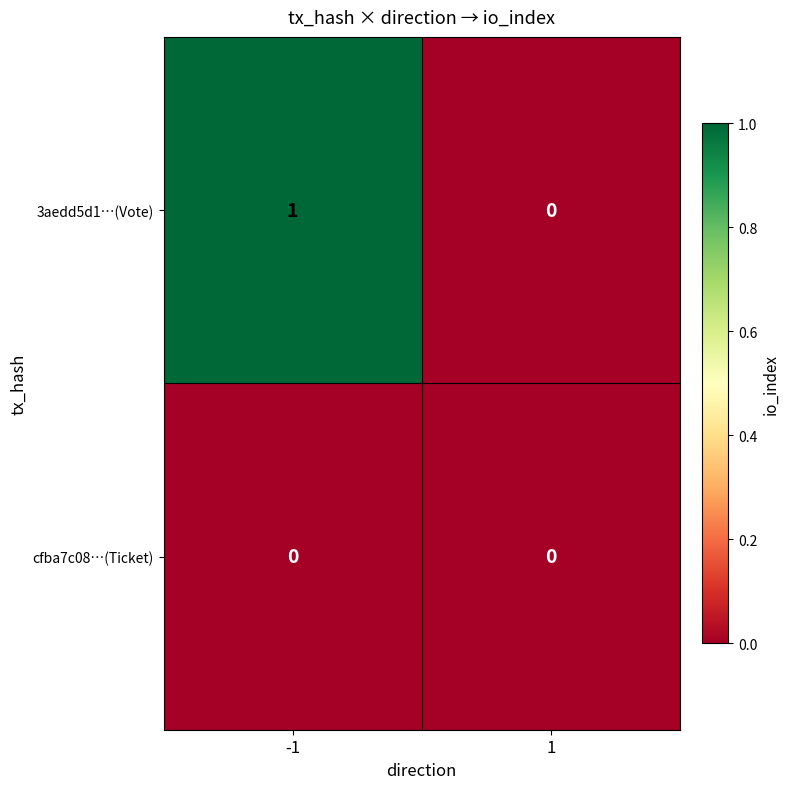

The value of 3aedd5d1…(Vote) at -1 is 2. True or false?

False